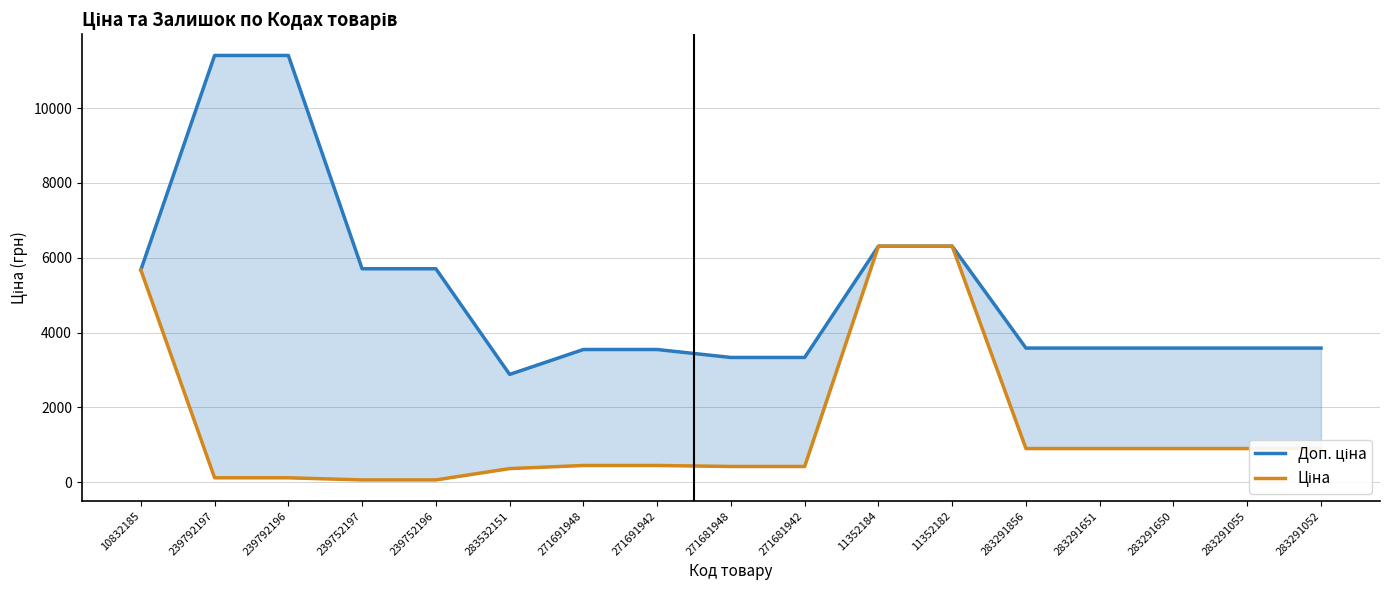

What is the label of the 5th point from the left?

239752196